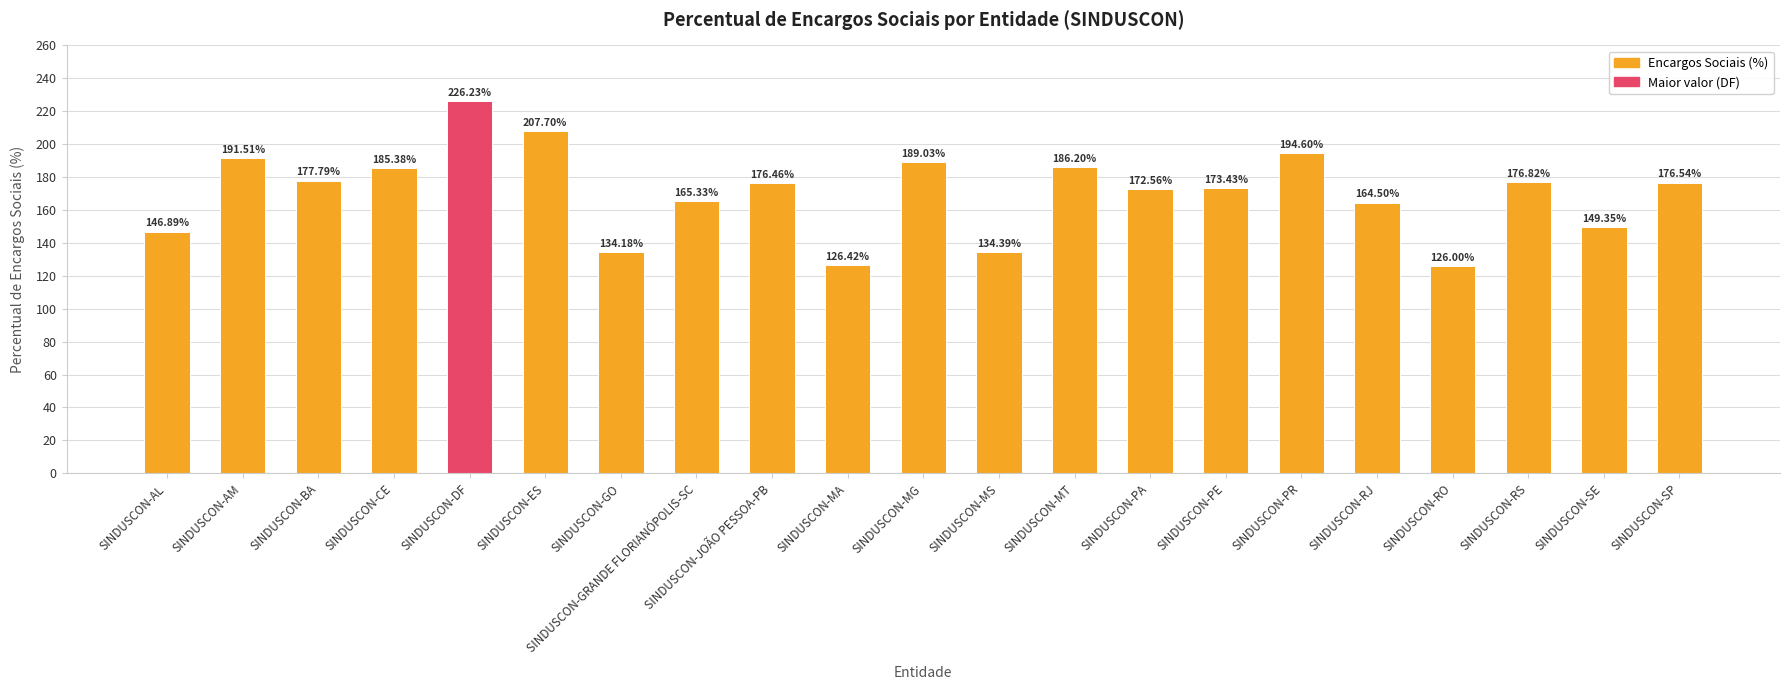

Does the chart contain stacked bars?

No